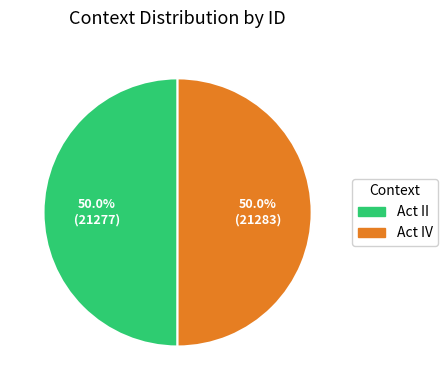

To the nearest percent, what is the average slice percentage?

50%